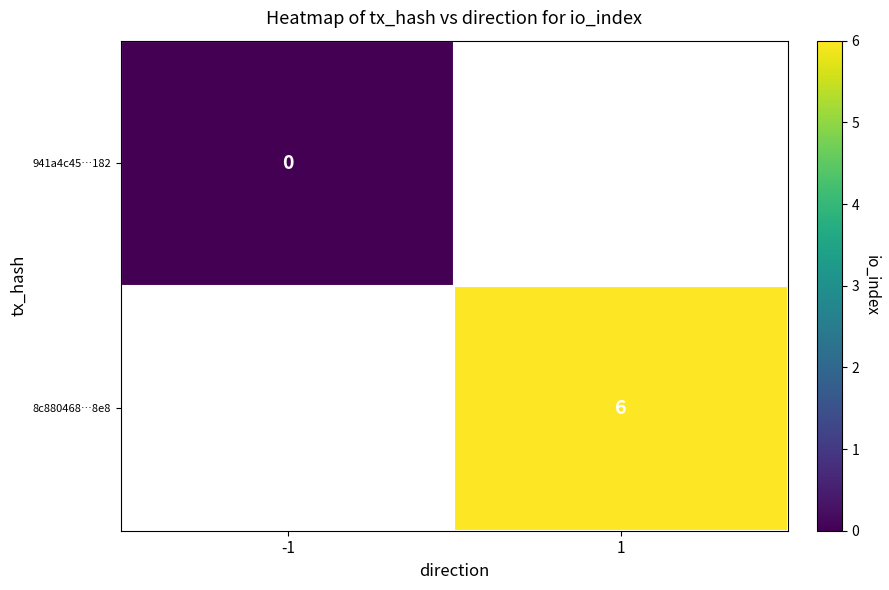

How many values in 8c880468…8e8 are above zero?

1